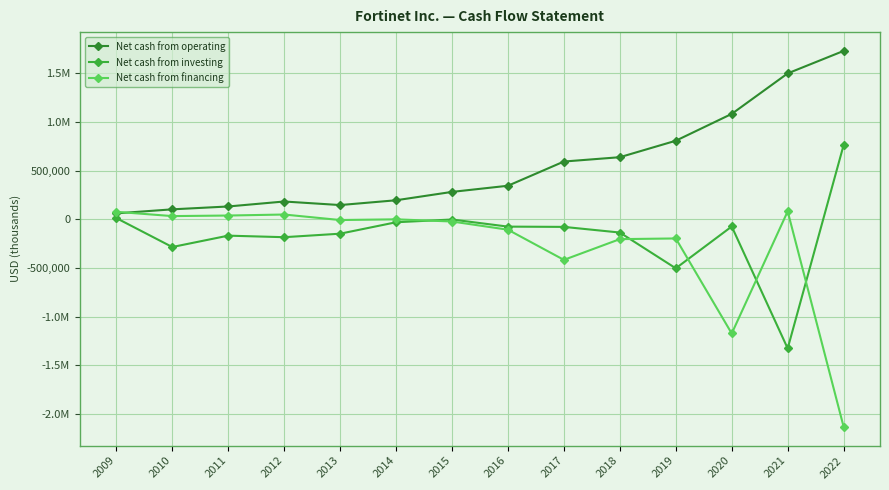

Does the chart display data point markers on the line(s)?

Yes